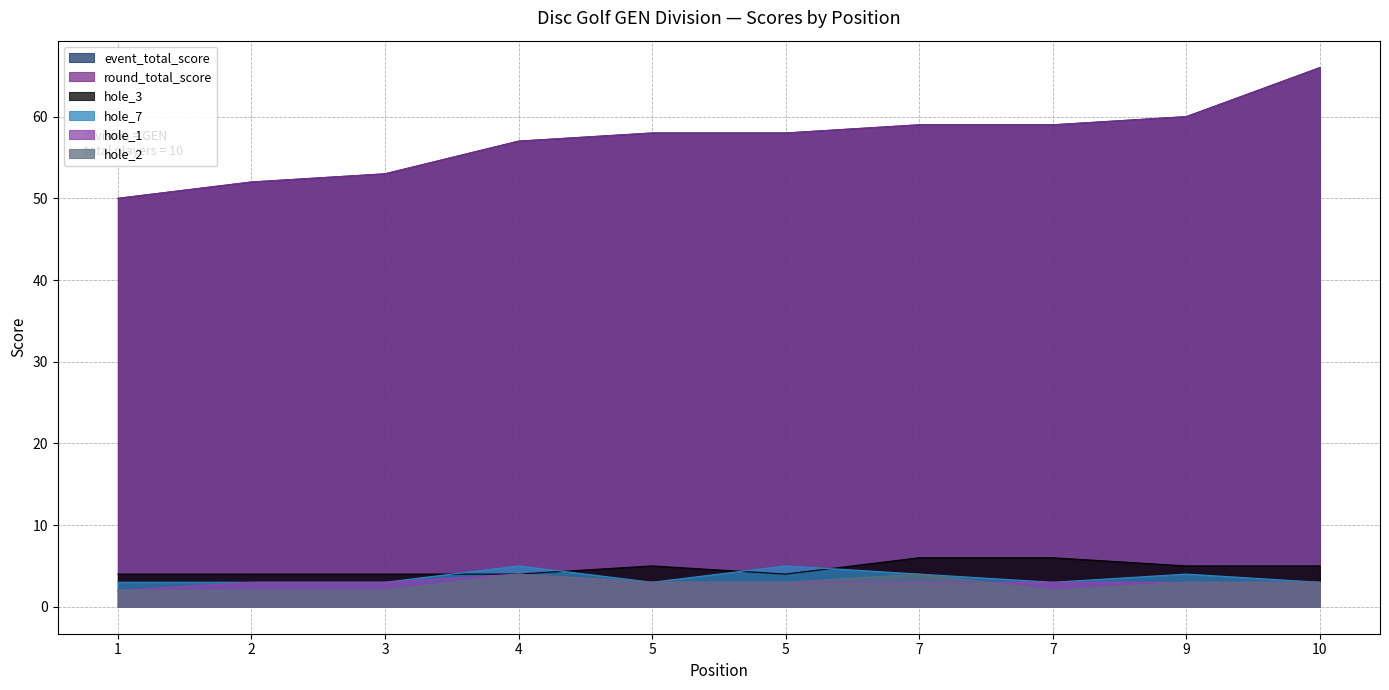

What is the spread (max minus min) of values at 10?

63